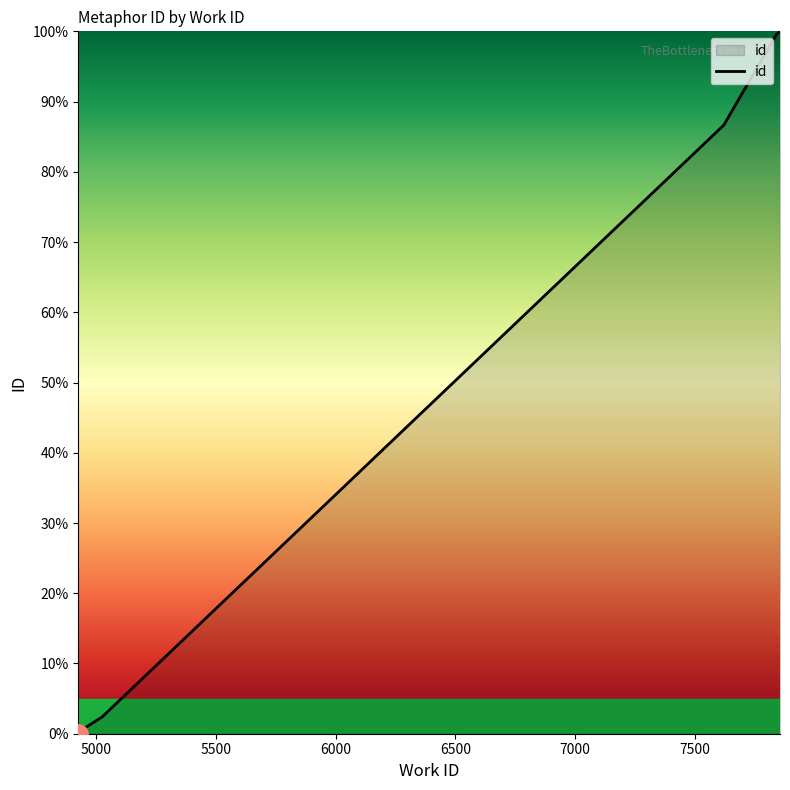

Does the chart display data point markers on the line(s)?

No